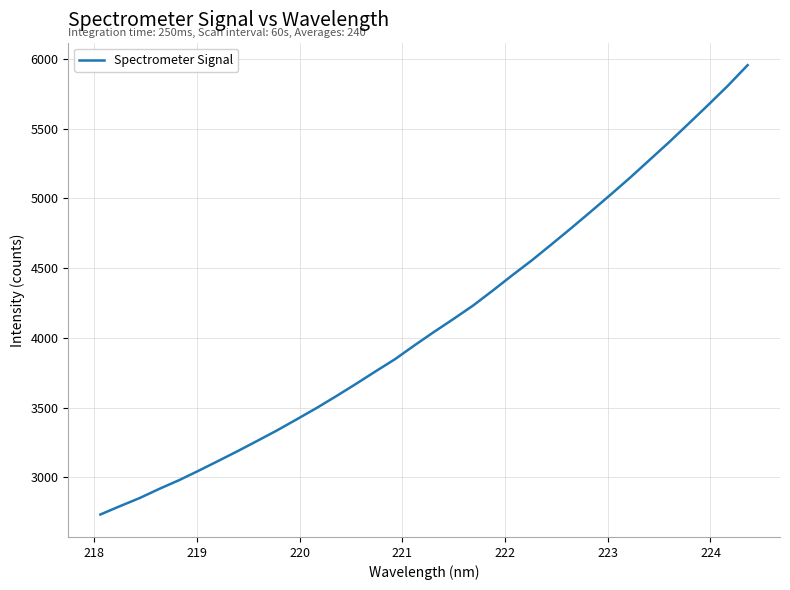

What is the difference between the maximum and minimum values?

3221.8